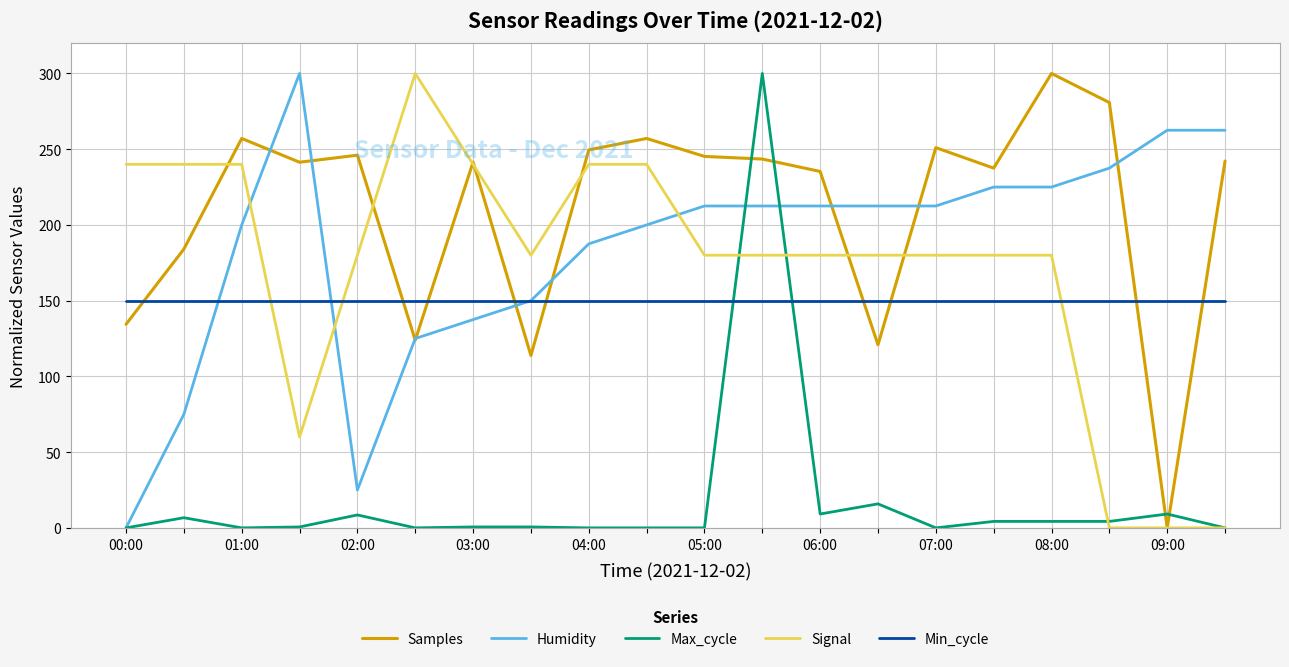

What is the highest value of the Samples series?

300.0